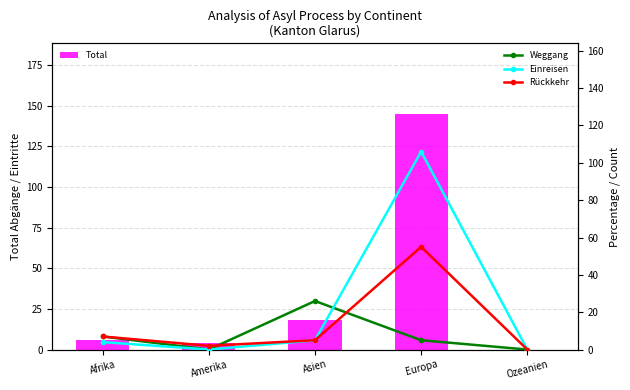

What is the label of the 2nd bar from the left?

Amerika